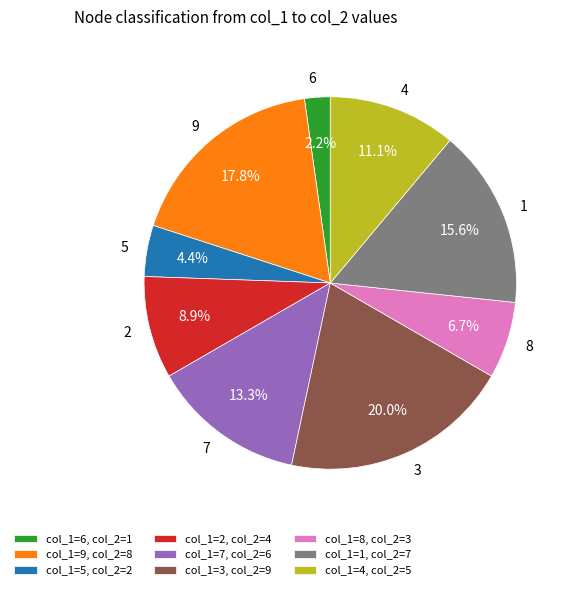

Do col_1=9, col_2=8 and col_1=1, col_2=7 together represent more than half of the pie?

No